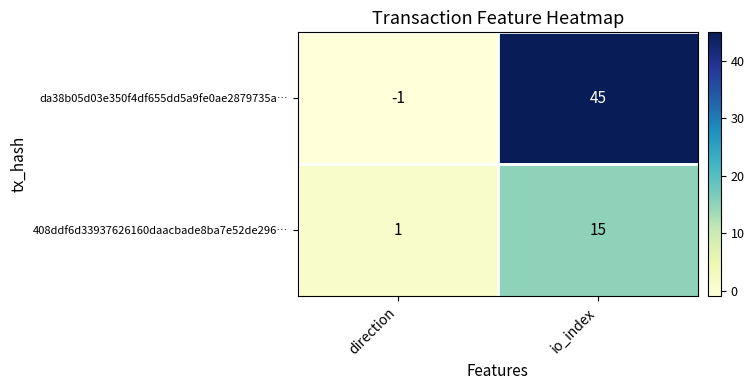

Which series changed the most between direction and io_index?

da38b05d03e350f4df655dd5a9fe0ae2879735a…